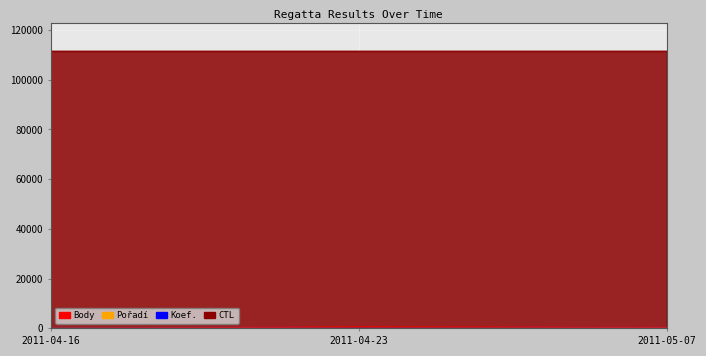

Reading right to left, list all the values displayed in this chart.

Body: 373	594	0
Pořadí: 18	12	0
Koef.: 3	3	0
CTL: 111503	111502	111501